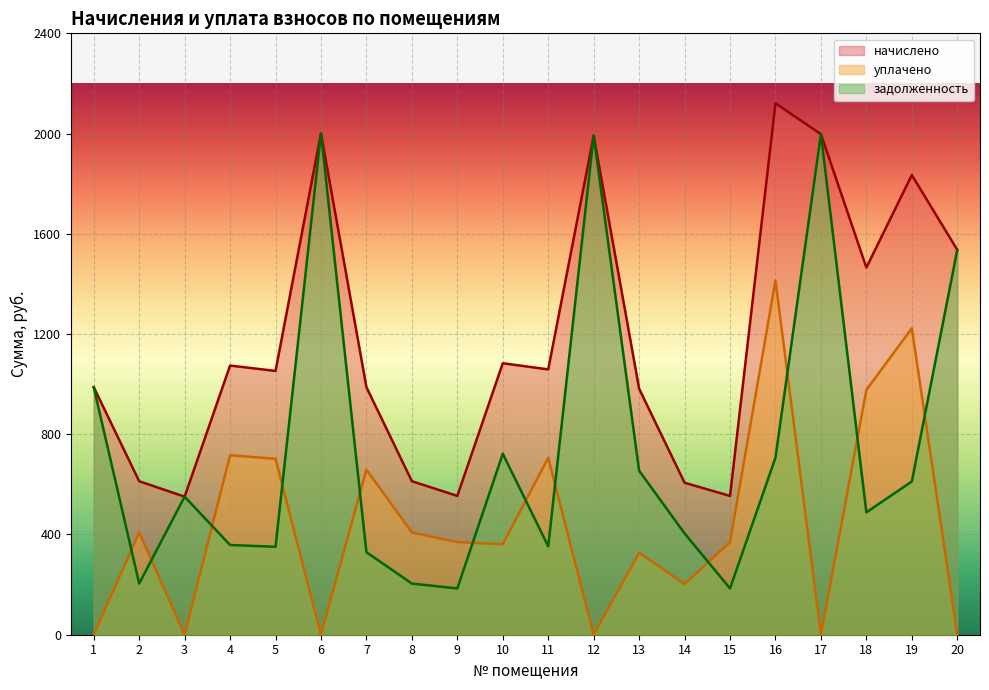

How many interior local valleys does the уплачено series have?

6